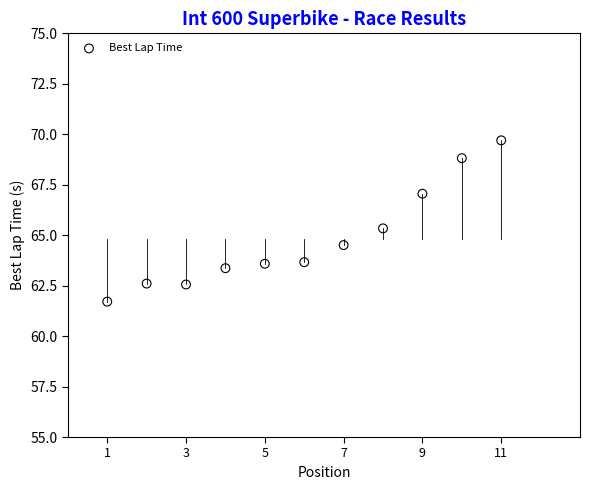

What is the range of X values (max minus min)?

10.0